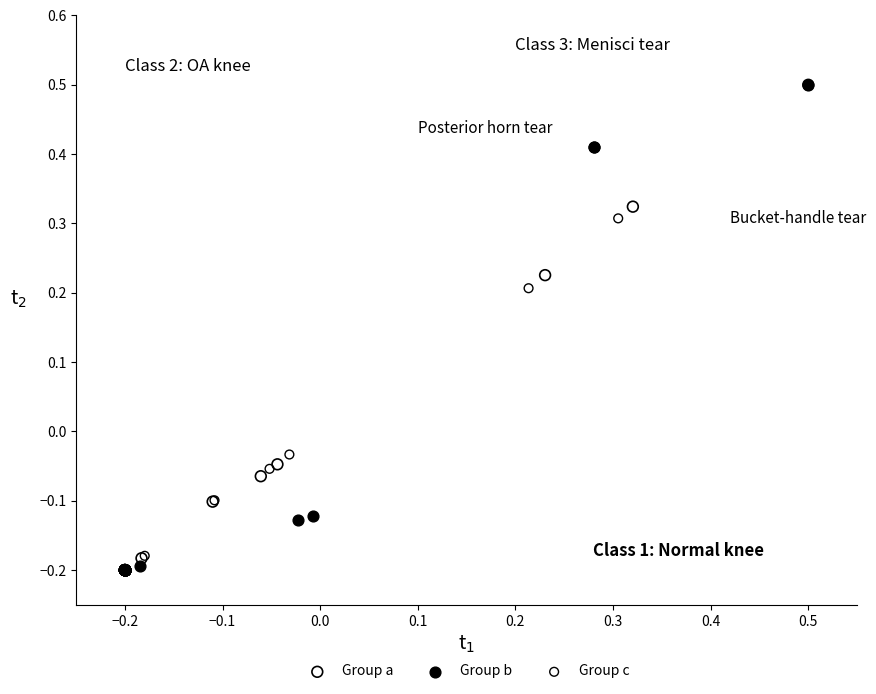

What are all the series names shown in the legend?

Group a, Group b, Group c